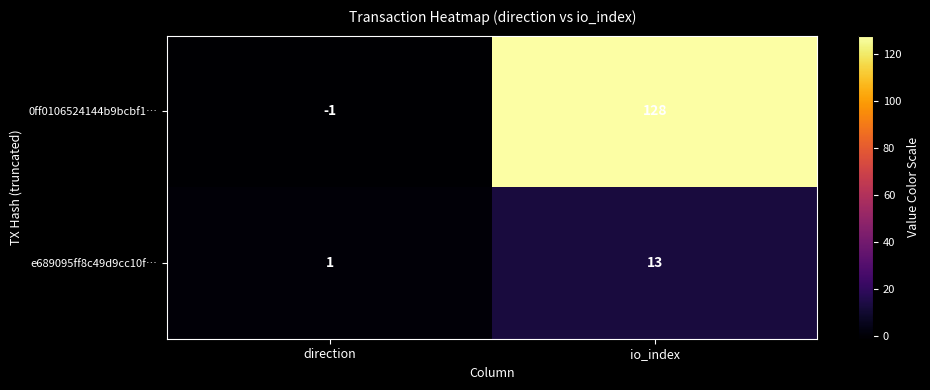

Which label corresponds to the largest value in the chart?

io_index